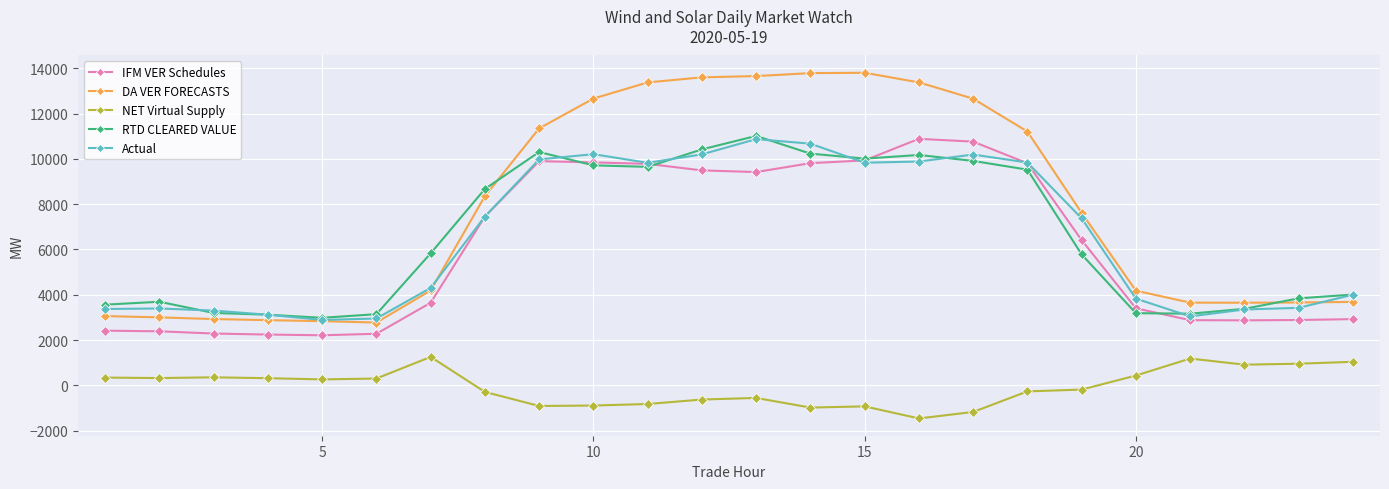

Which series has the largest total across all categories?

DA VER FORECASTS